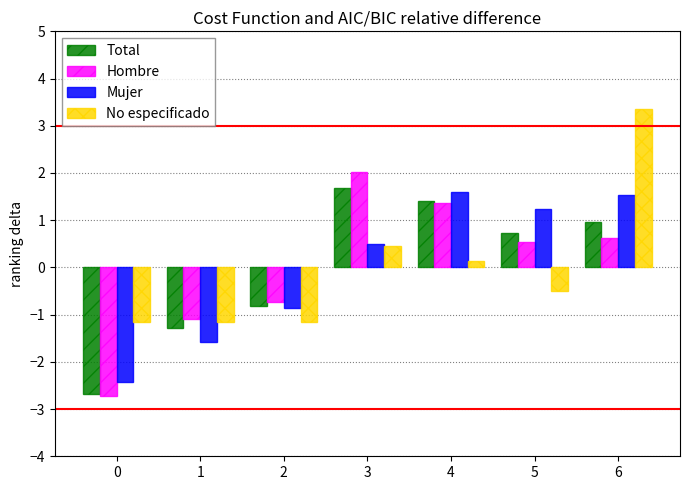

What is the lowest value of the Total series?

-2.7